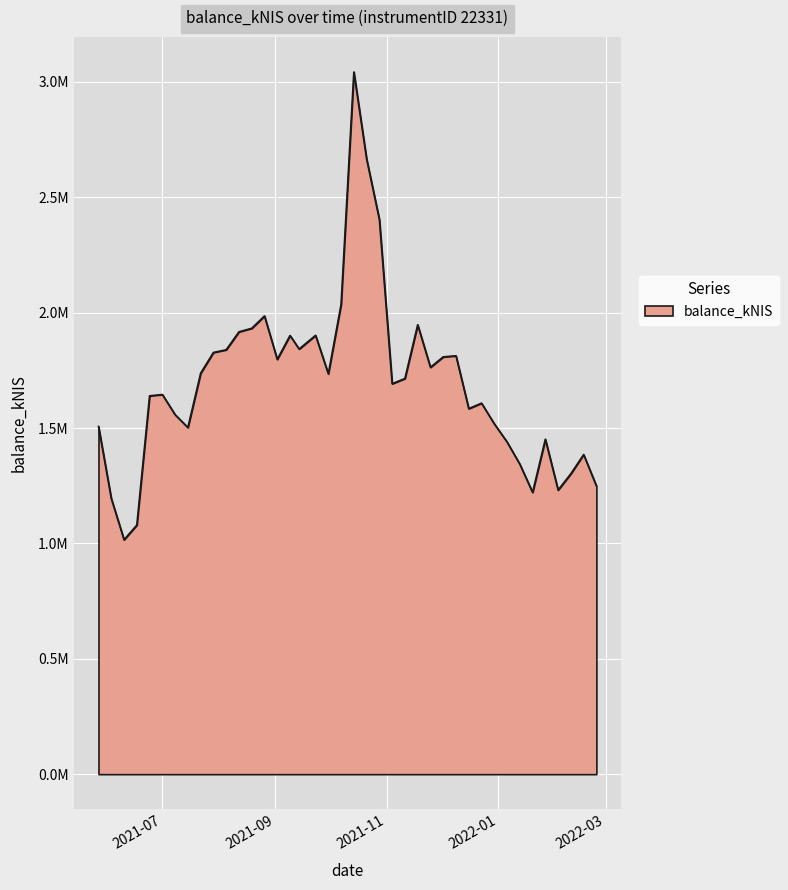

Where is the first local maximum?

2021-07